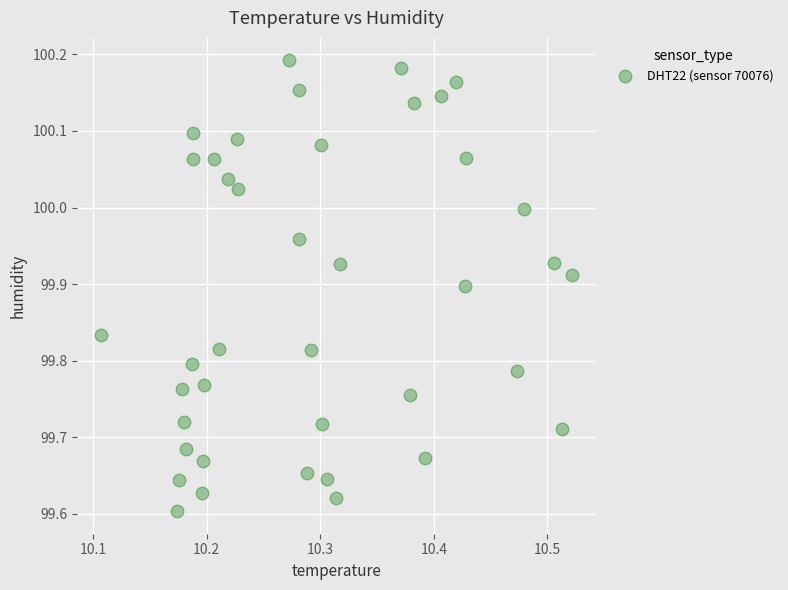

What is the range of Y values (max minus min)?

0.6